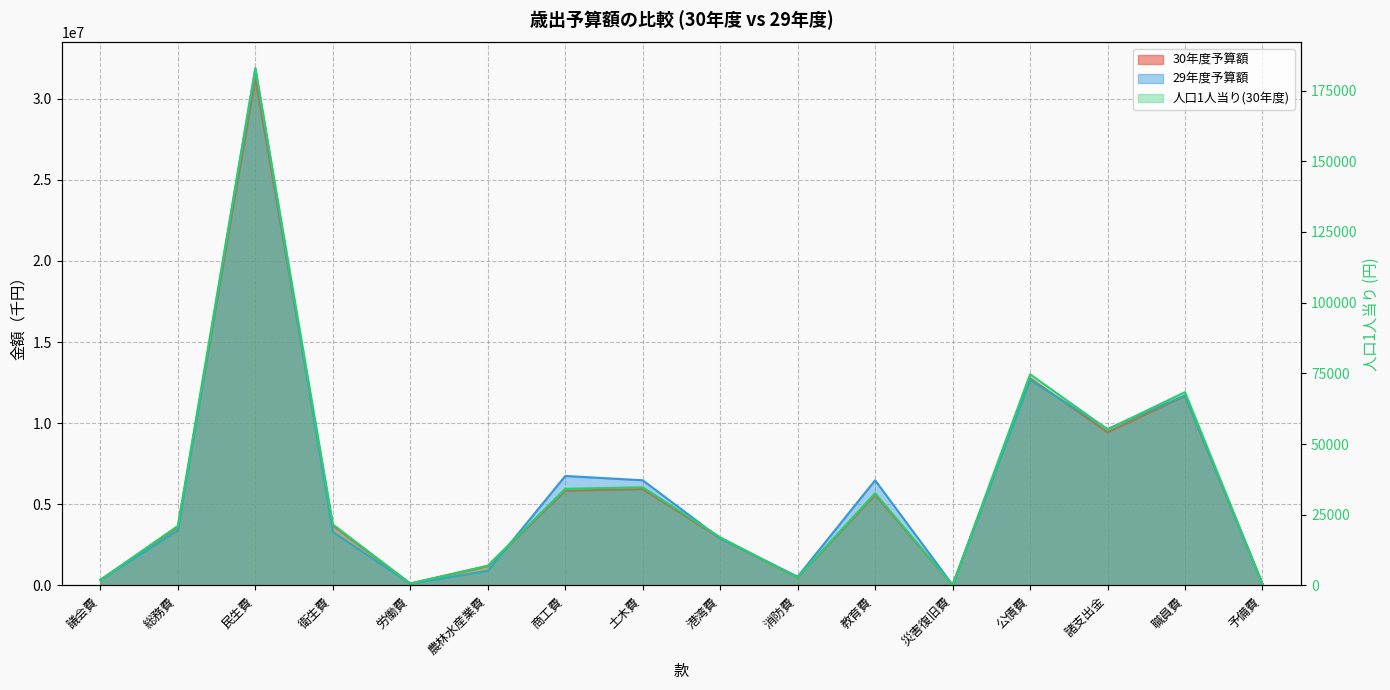

How many interior local peaks does the 29年度予算額 series have?

5